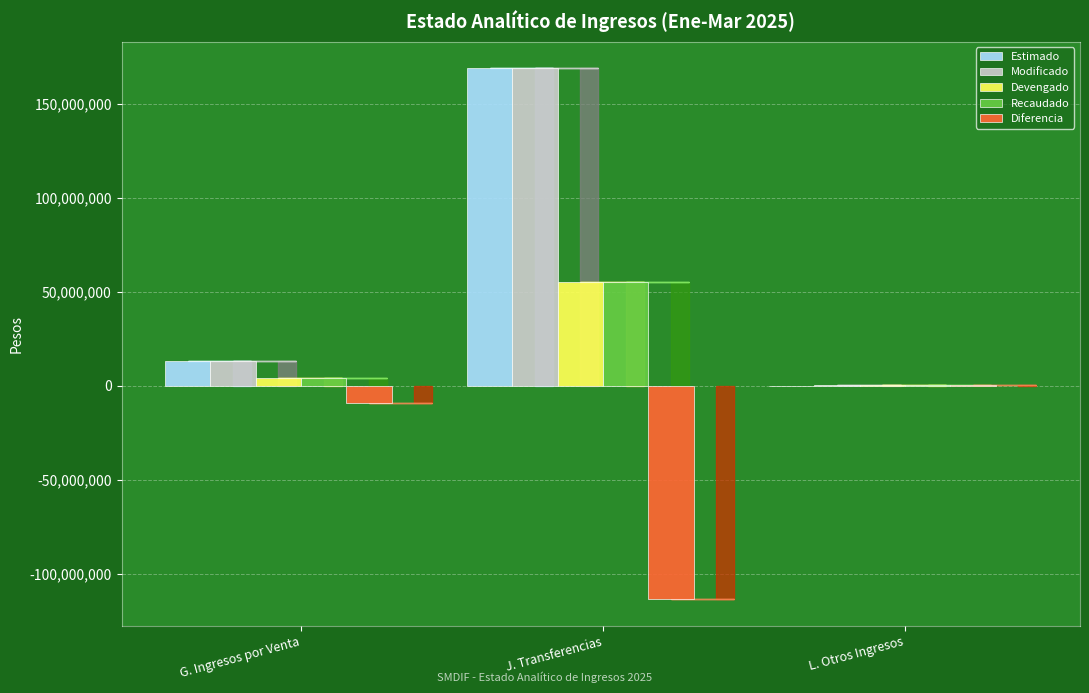

How many categories are shown in the chart?

3